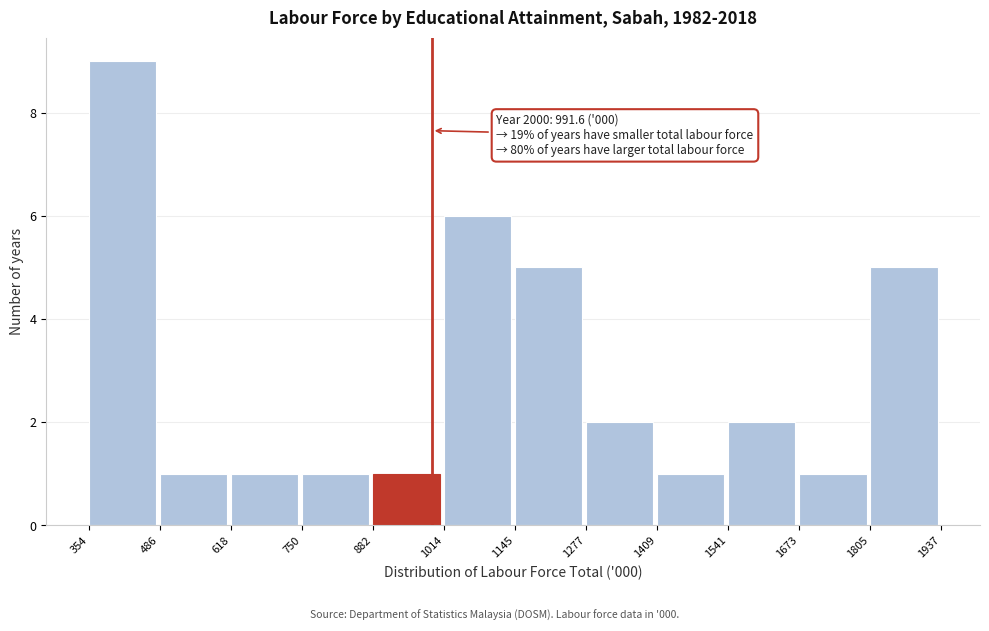

Which range on the x-axis has the tallest bar?

354 to 486